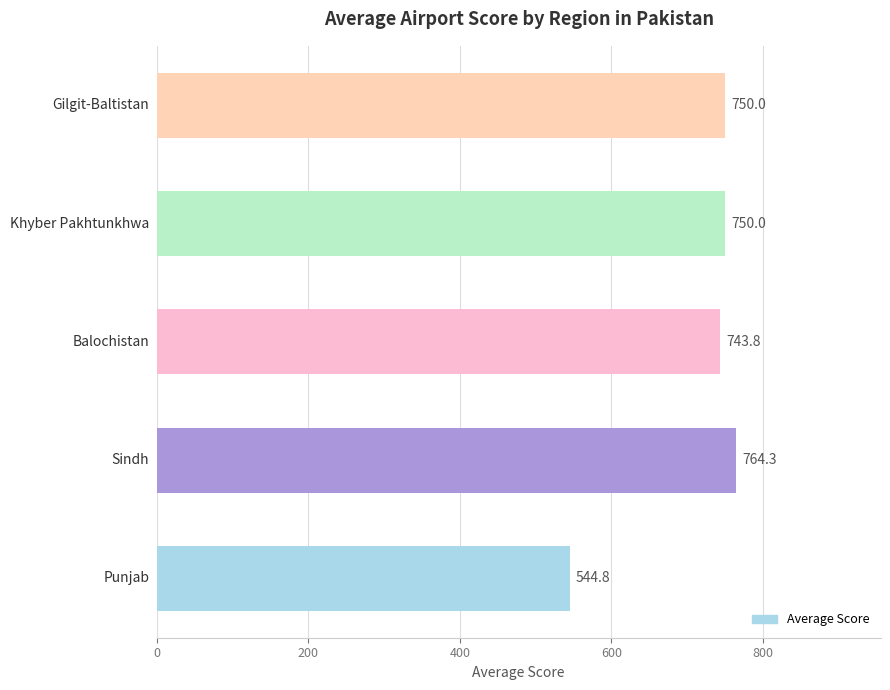

How many series are shown in this chart?

1